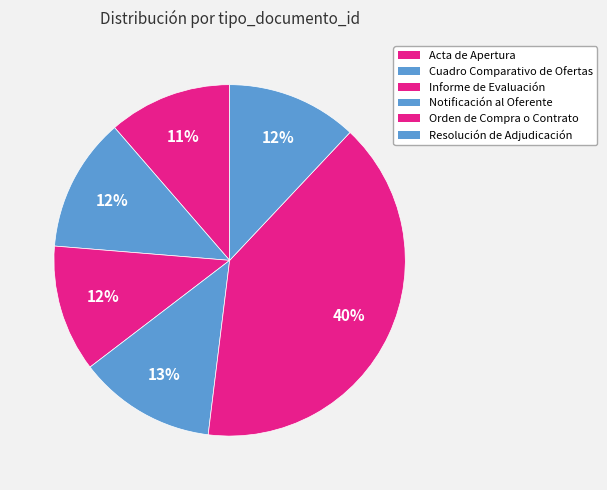

What percentage is NOT represented by Acta de Apertura?

88.6%